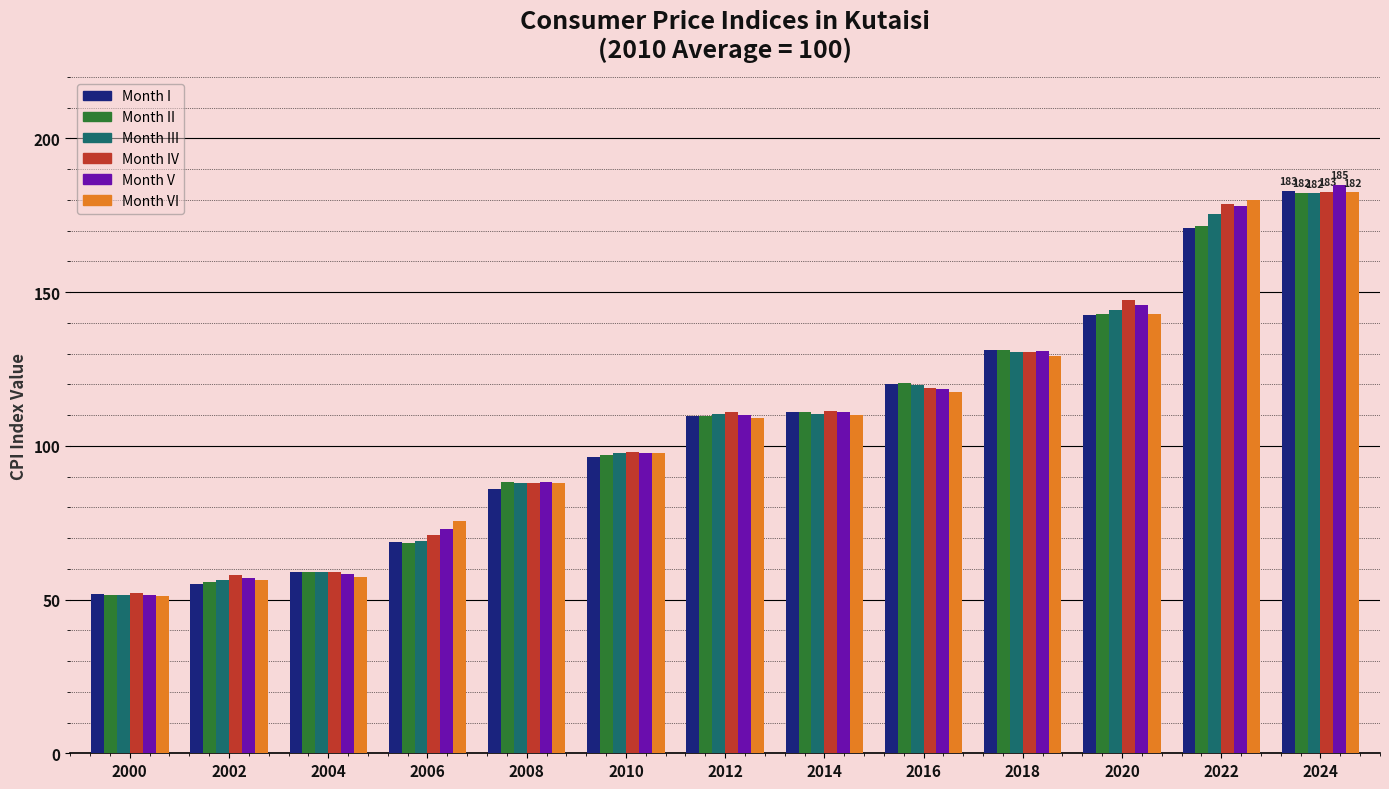

How many data points in Month I are above 109?

7